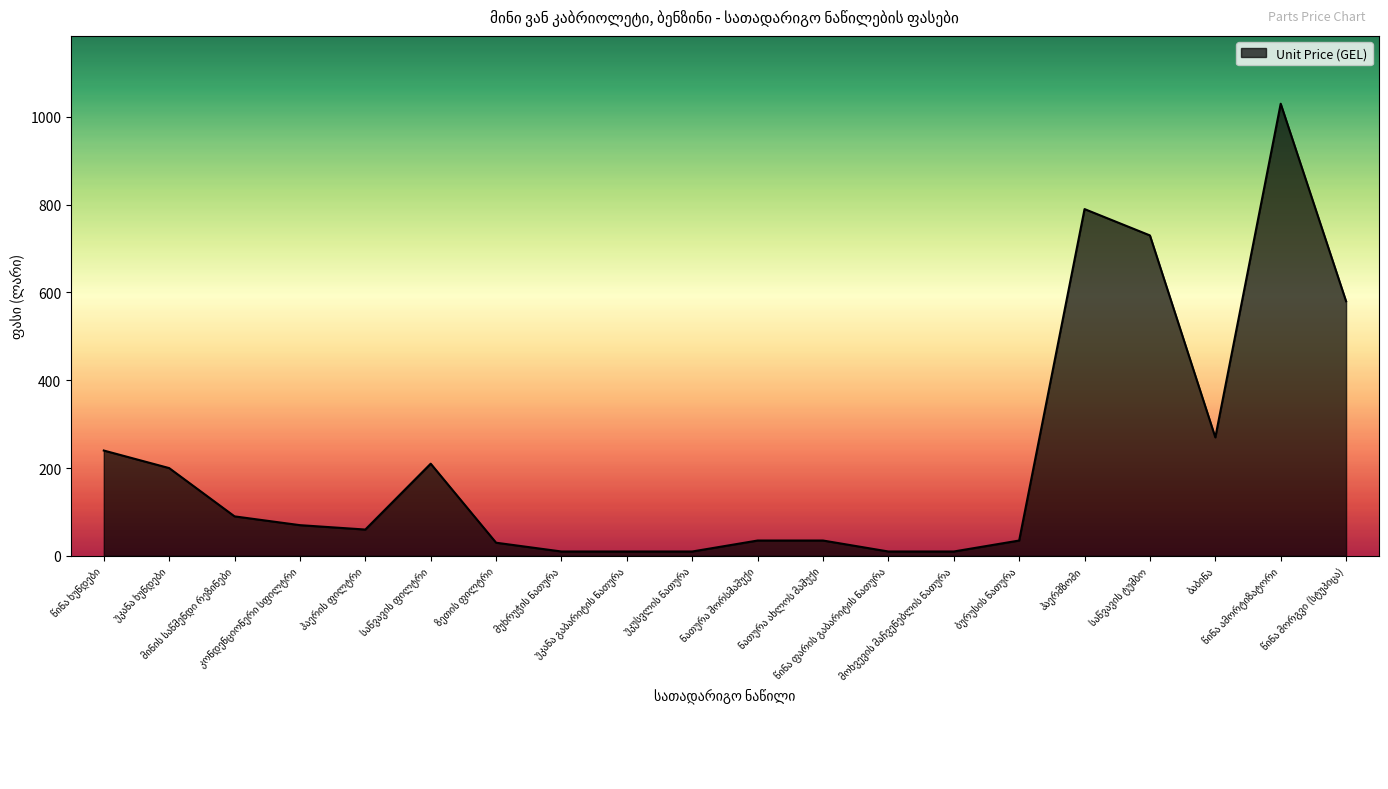

What is the difference between the maximum and minimum values?

1020